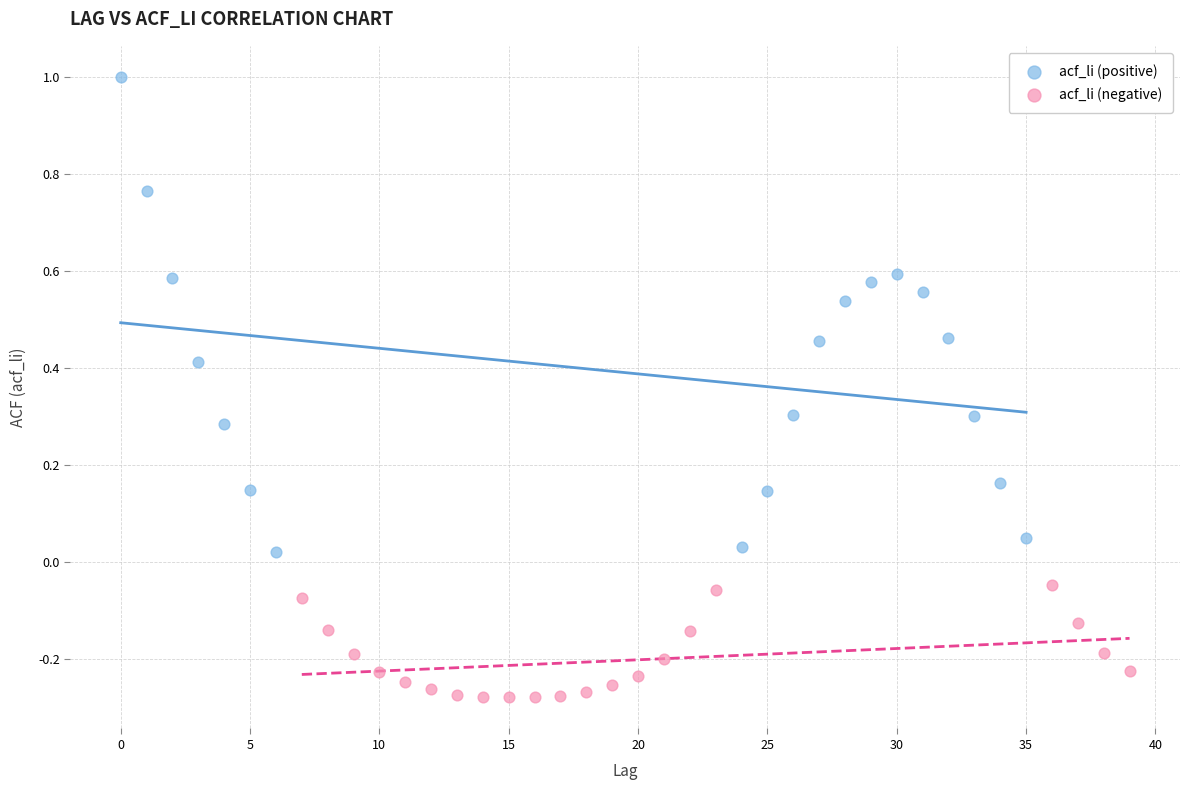

Which series has the widest spread of Y values?

acf_li (positive)